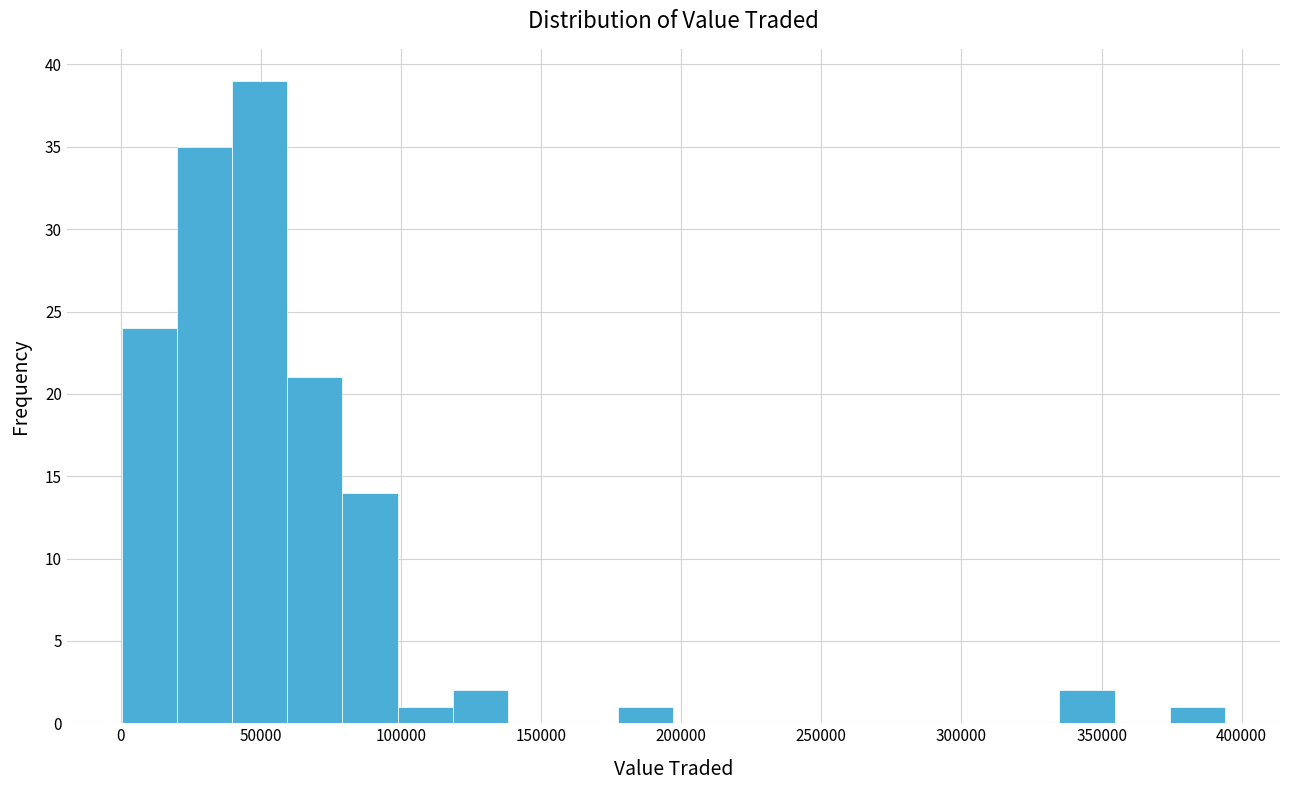

Around what value on the x-axis is the tallest bar? Give the approximate position of its centre, as read against the axis.

50000